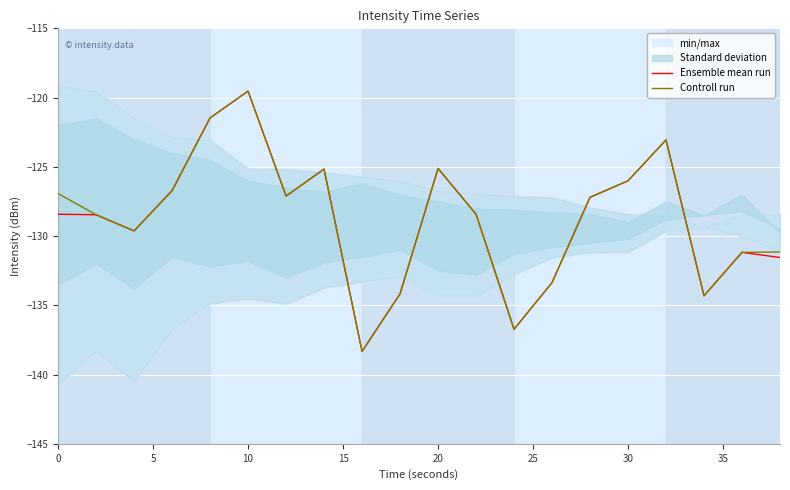

What is the minimum value for Ensemble mean run?

-138.3